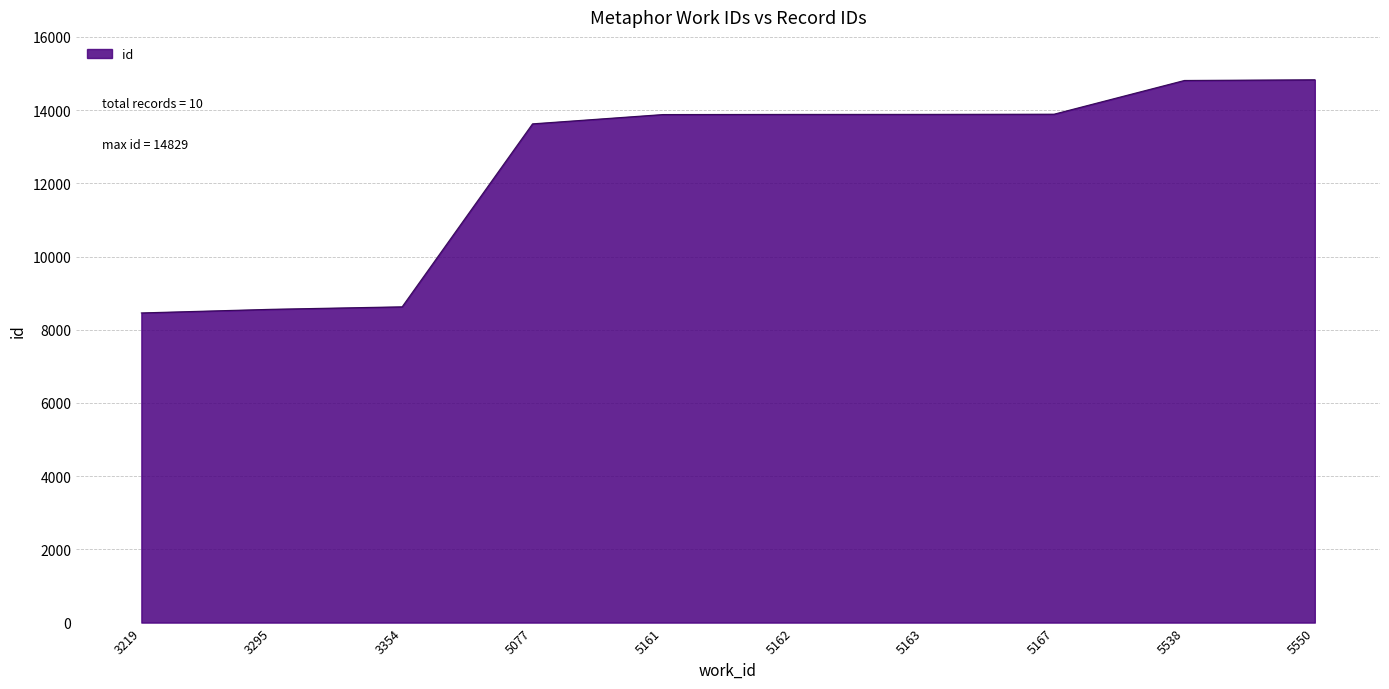

What is the change in value from 5163 to 5167?

+5